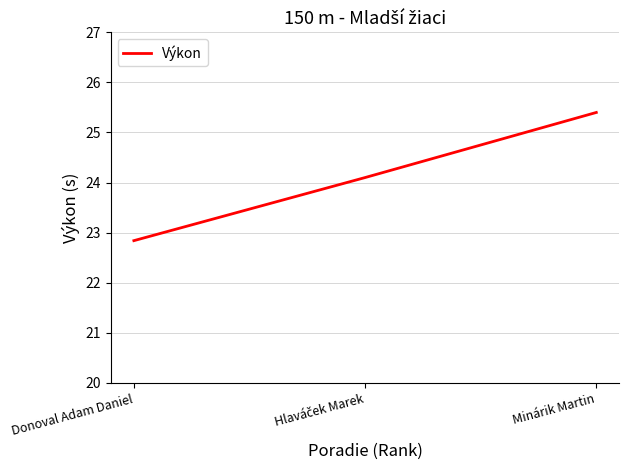

Count the values in the range 22 to 25.

2